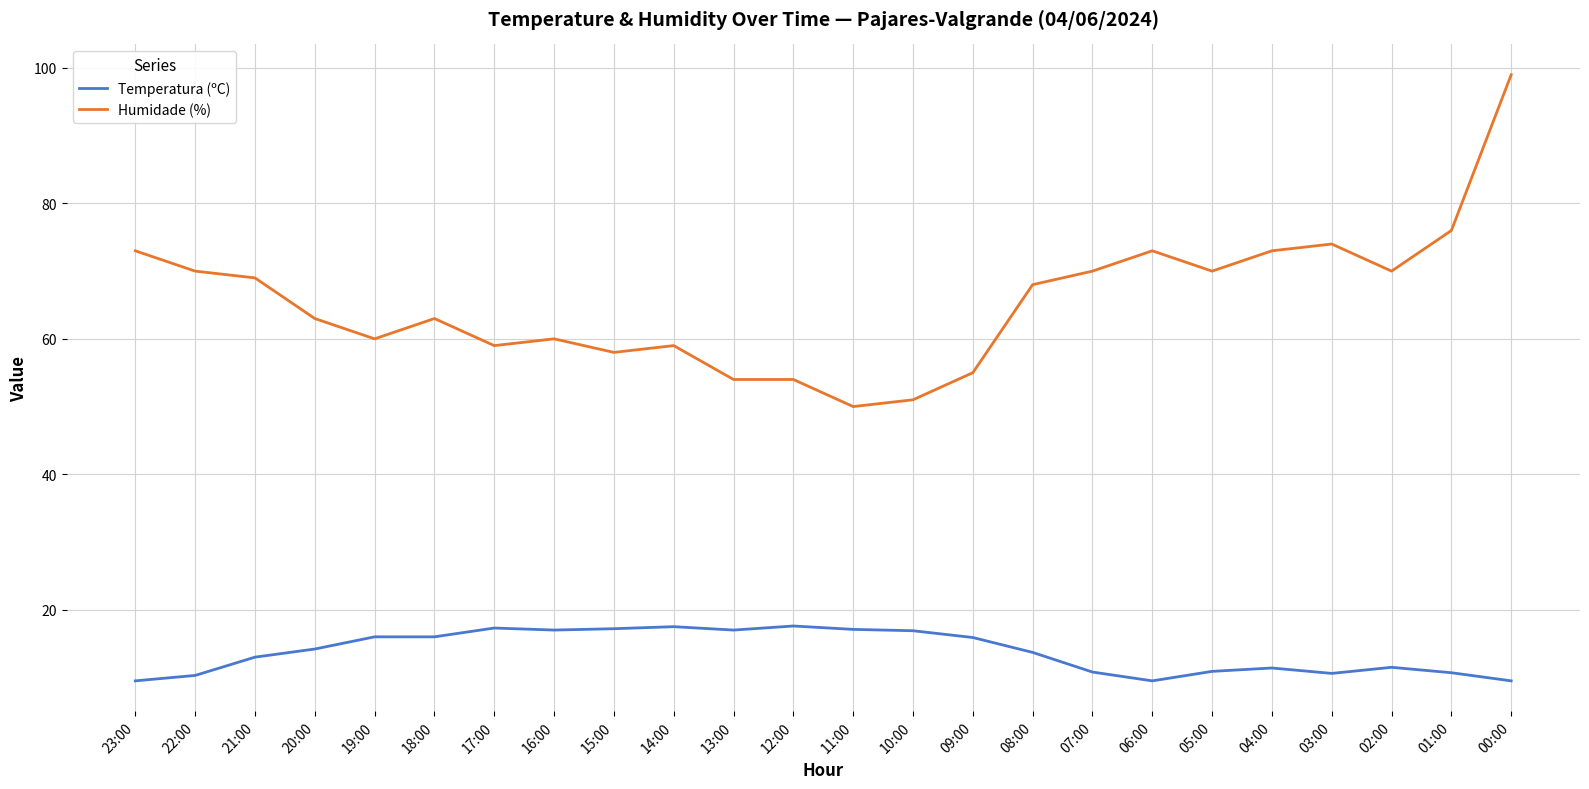

Does the chart display data point markers on the line(s)?

No